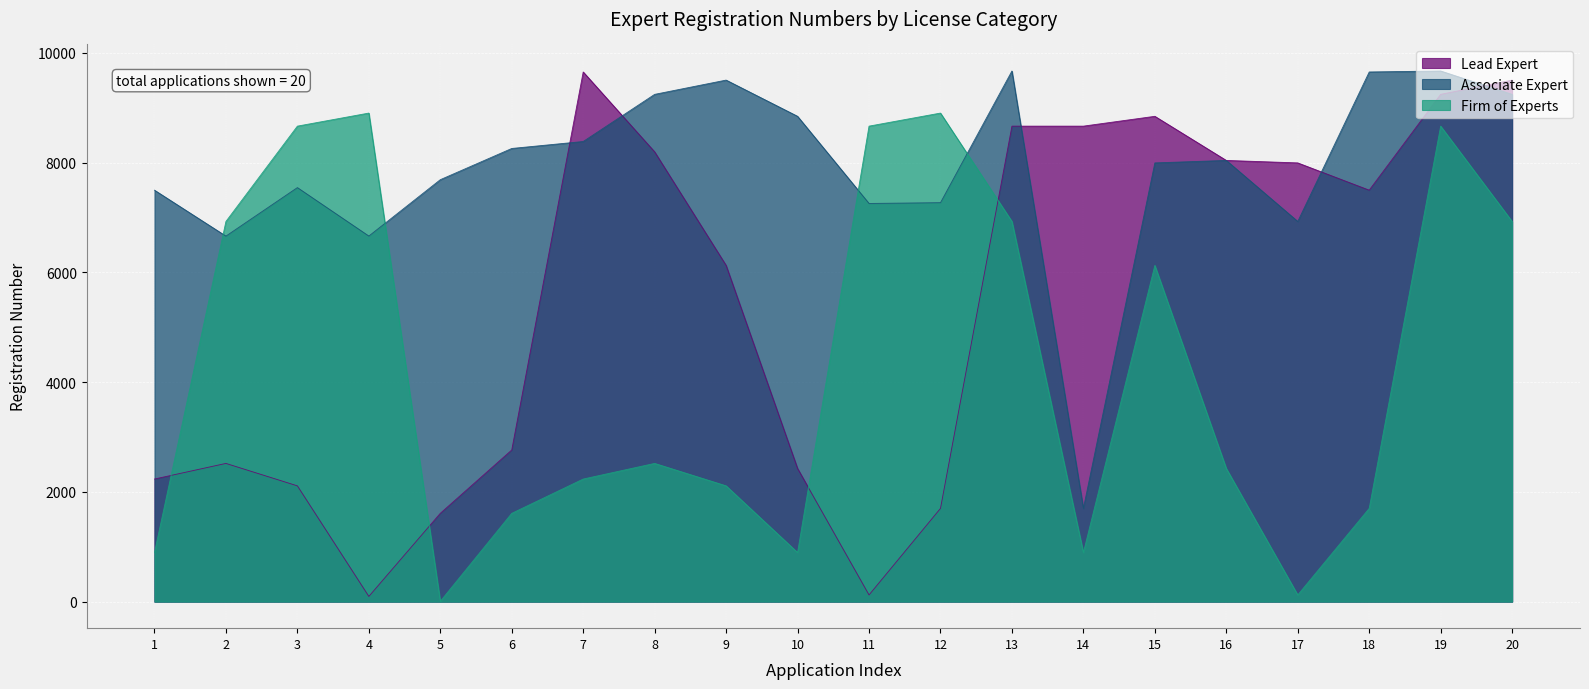

At 5, list the series in order from largest to smallest.

Associate Expert, Lead Expert, Firm of Experts